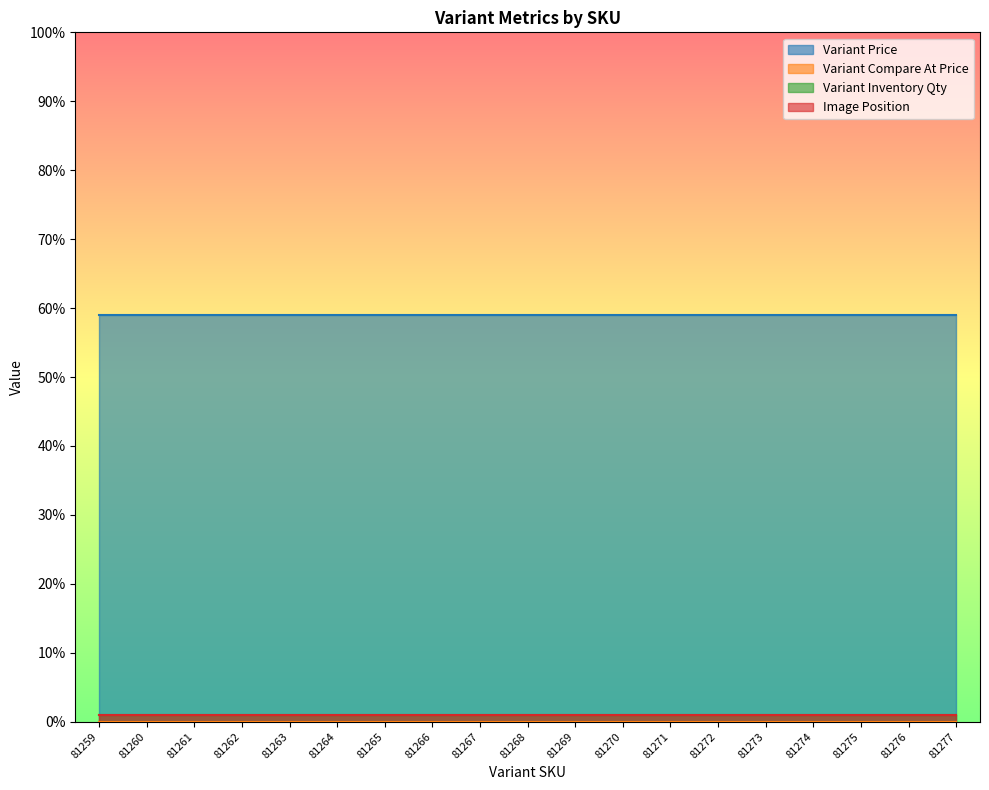

Rank the series by their maximum value, from lowest to highest.

Variant Compare At Price, Variant Inventory Qty, Image Position, Variant Price